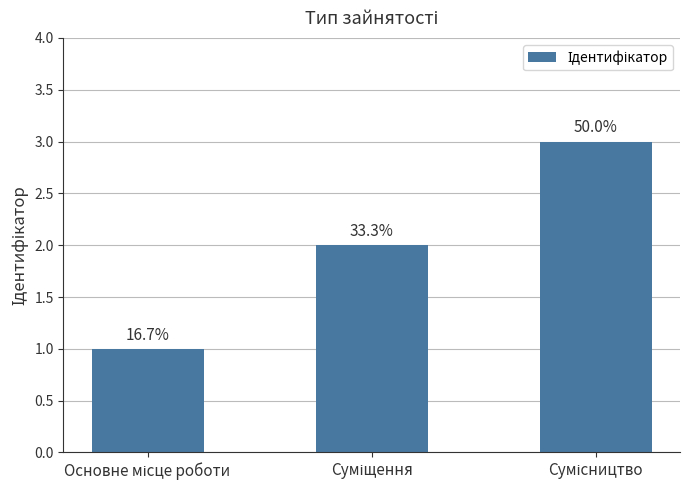

Does the chart contain any negative values?

No